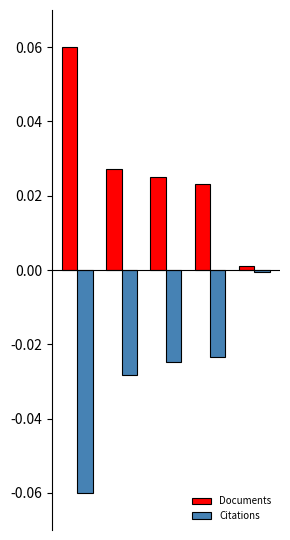

What are all the series names shown in the legend?

Documents, Citations